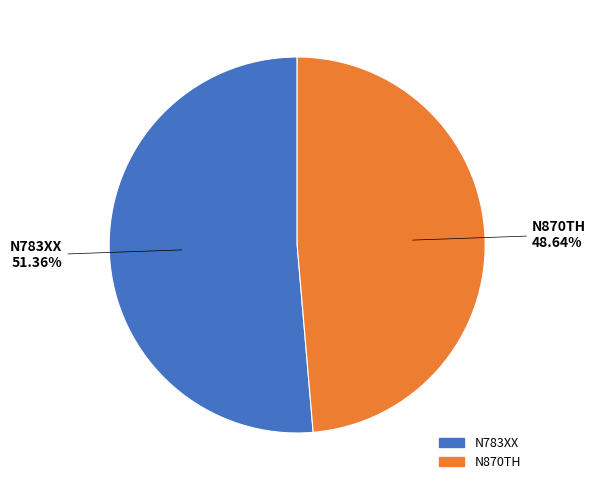

The N783XX slice represents 51% of the pie. True or false?

True